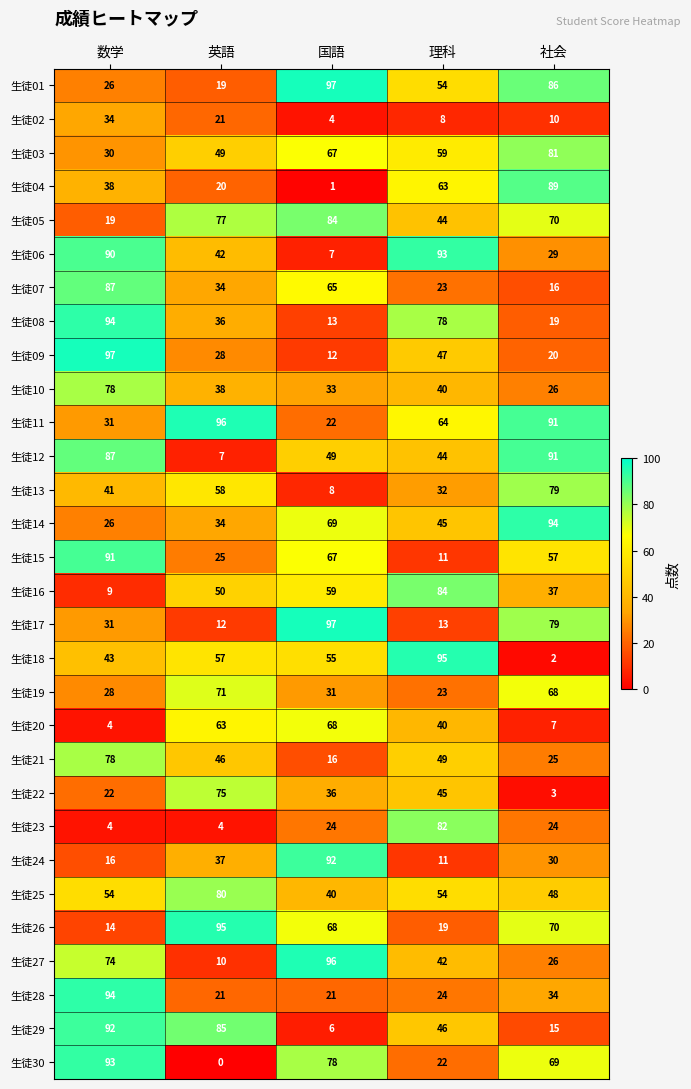

The 生徒30 series shows 27 at 社会. True or false?

False